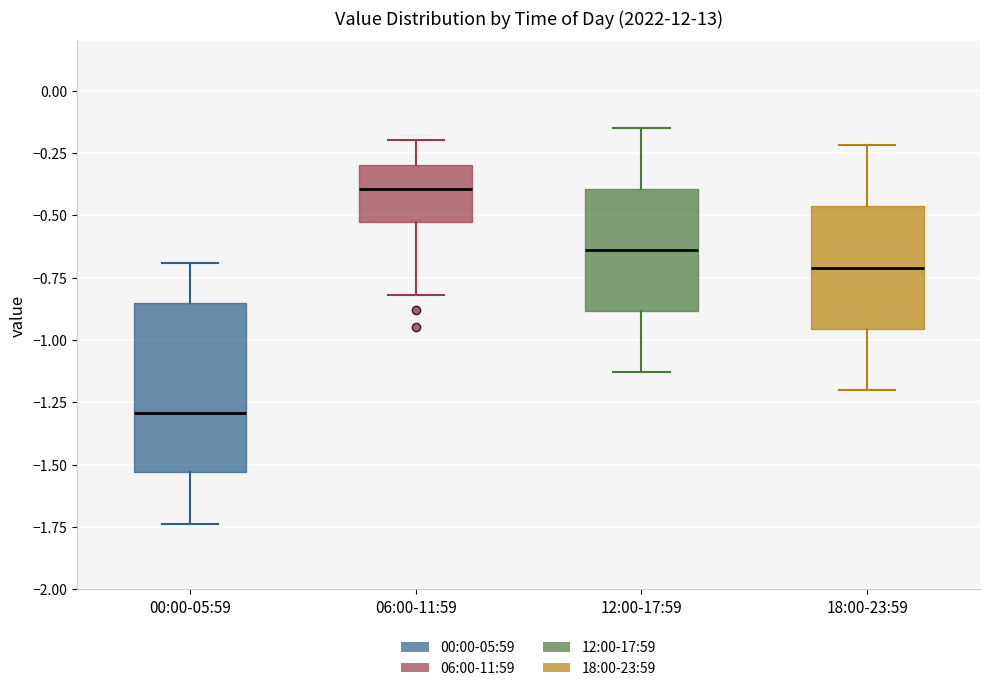

Reading left to right, transcribe this box plot: for each box, give where its median line is, the range the box spans, and where its two whiskers end, as read against the y-axis. The values are not printed on the chart, so give them approximately, as read against the axis.

00:00-05:59: median -1.30, box -1.55 to -0.85, whiskers -1.75 to -0.70
06:00-11:59: median -0.40, box -0.55 to -0.30, whiskers -0.80 to -0.20
12:00-17:59: median -0.65, box -0.90 to -0.40, whiskers -1.15 to -0.15
18:00-23:59: median -0.70, box -0.95 to -0.45, whiskers -1.20 to -0.20